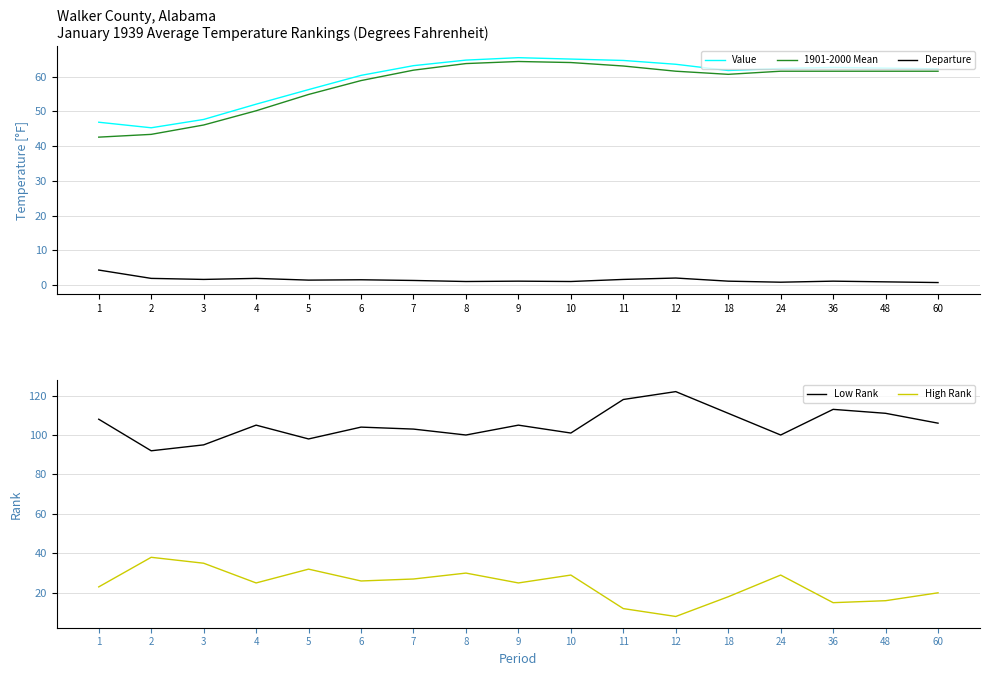

Which has a higher value, 1 or 5?

5